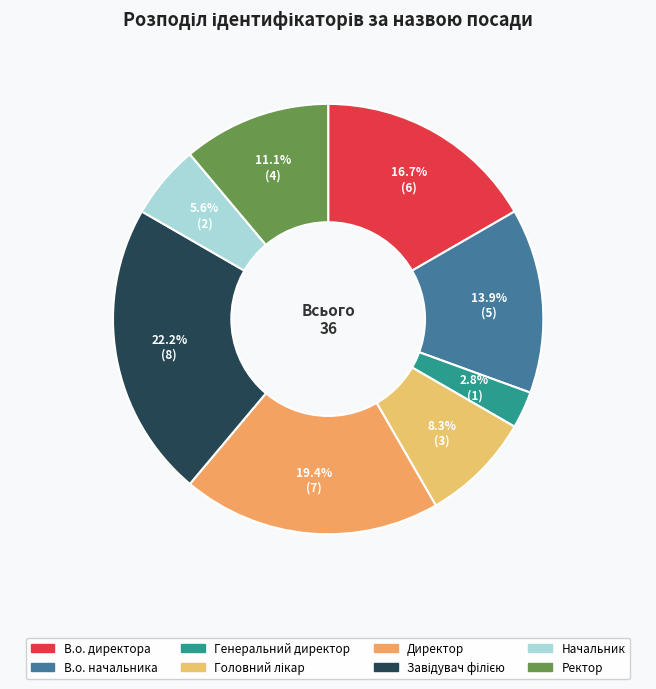

To the nearest percent, what is the difference between the largest and smallest slice percentages?

19%